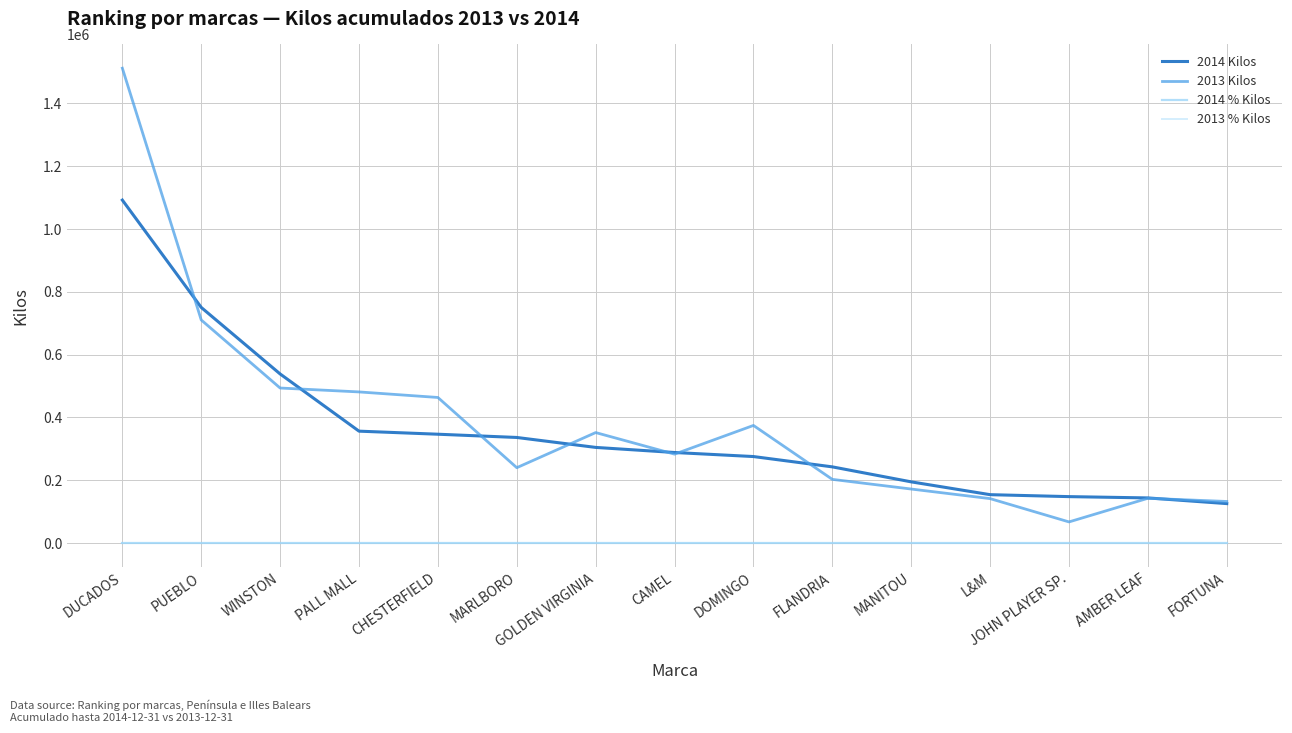

True or false: 2014 Kilos and 2013 % Kilos intersect in this chart.

False